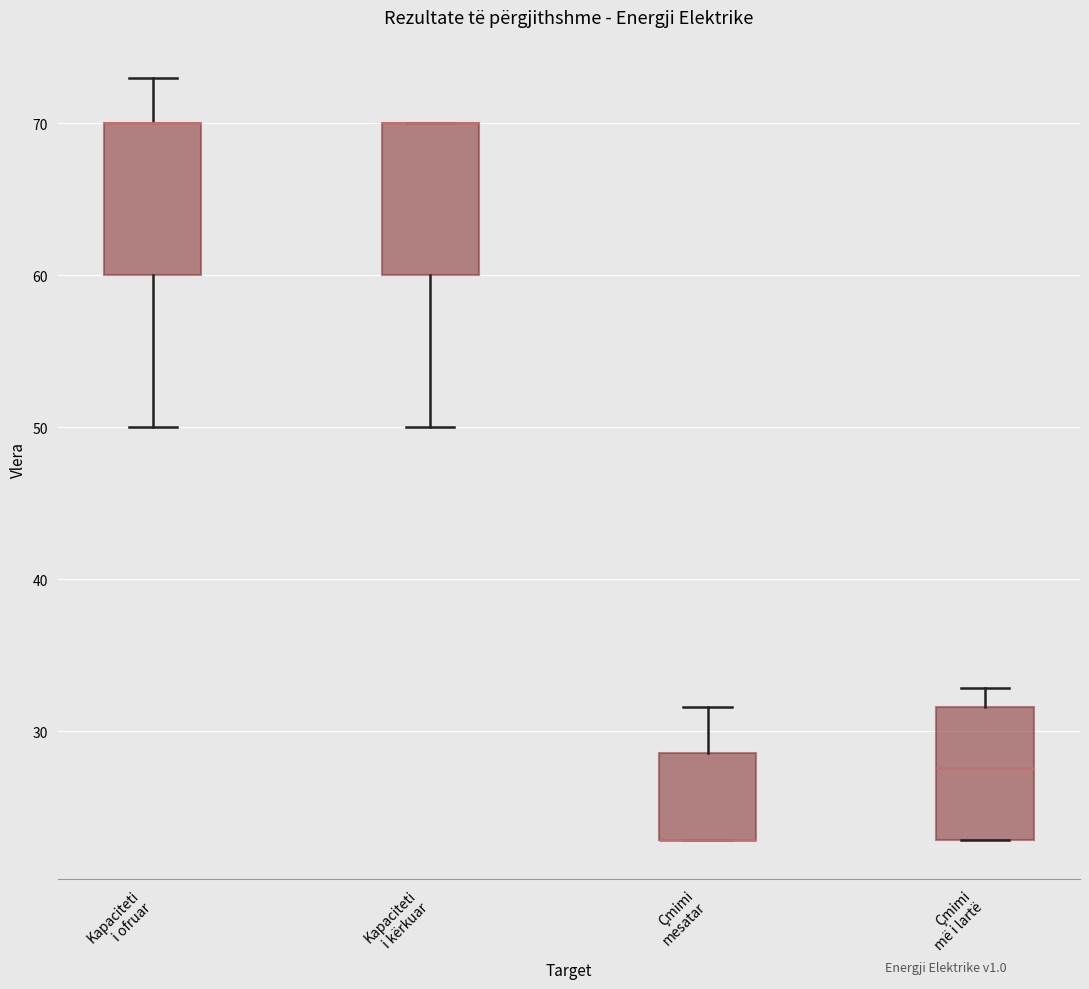

Reading left to right, read every box against the y-axis: the position of its median line, the range the box covers, and the ends of its whiskers. The values are not printed on the chart, so give them approximately, as read against the axis.

Kapaciteti i ofruar: median 70 (drawn on the box's upper edge), box 60 to 70, whiskers 50 to 73
Kapaciteti i kërkuar: median 70 (drawn on the box's upper edge), box 60 to 70, whiskers 50 to 70
Çmimi mesatar: median 23 (drawn on the box's lower edge), box 23 to 29, whiskers 23 to 32
Çmimi më i lartë: median 28, box 23 to 32, whiskers 23 to 33